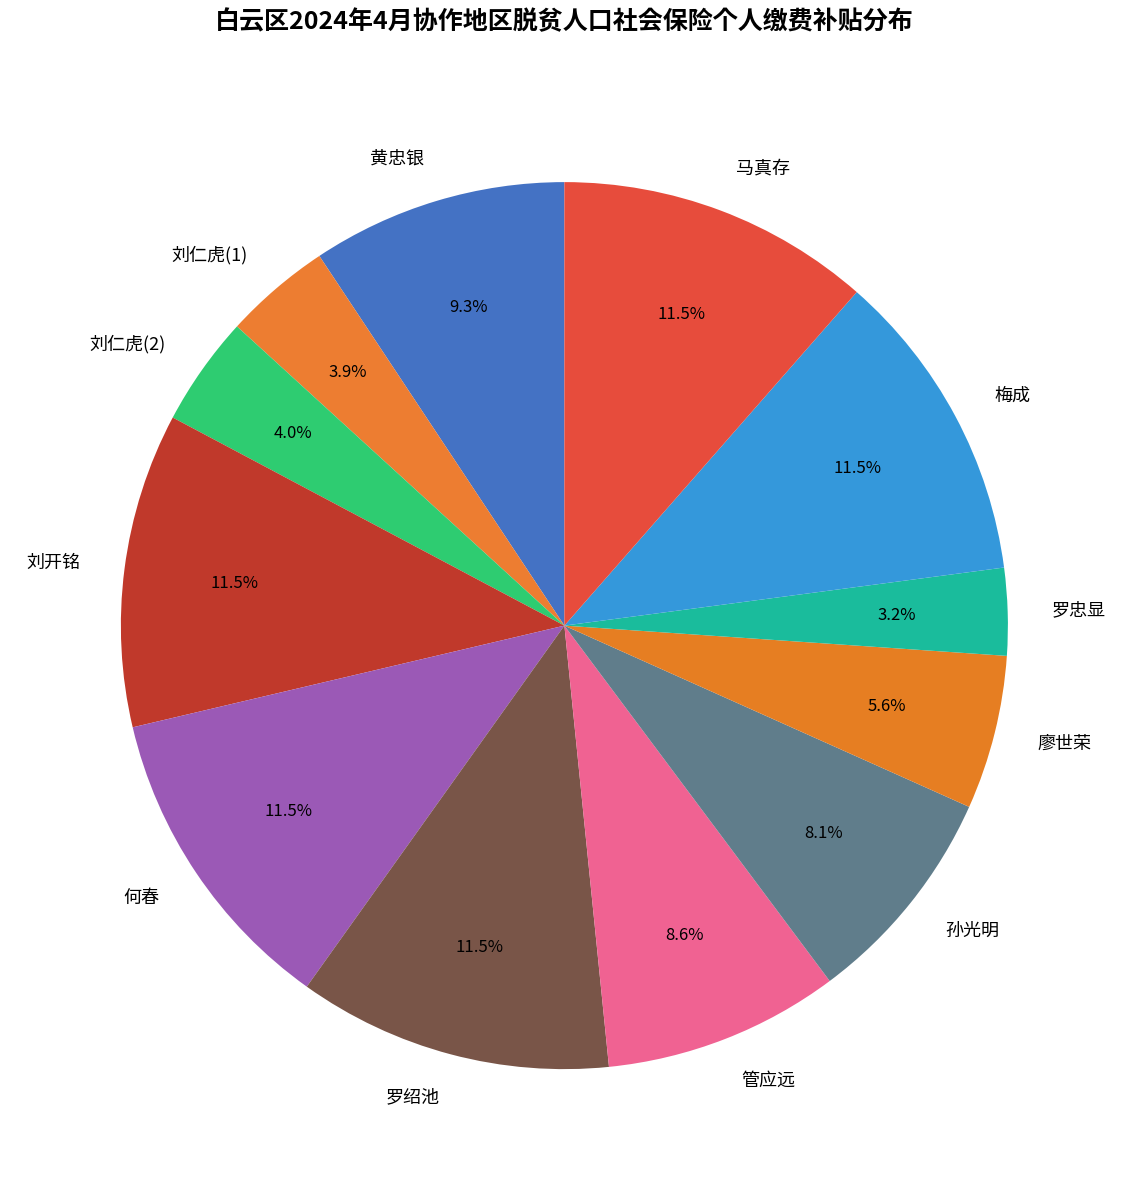

What is the ratio of the value at 罗绍池 to the value at 刘开铭?

1.0